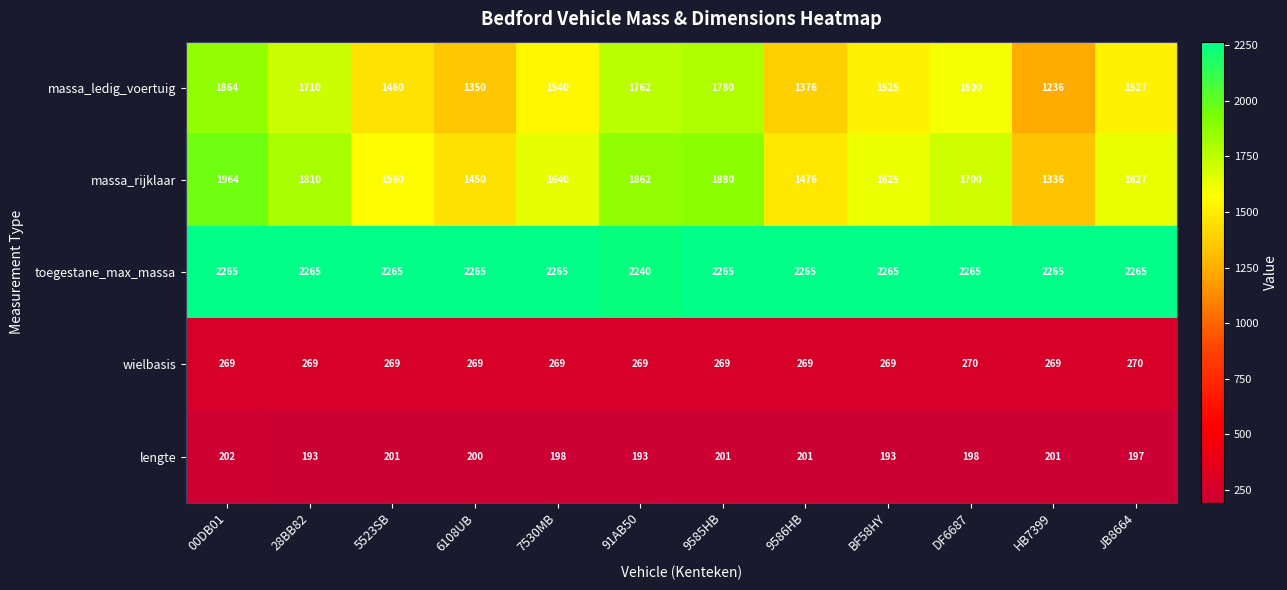

Where is lengte nearest to the value 197?

JB8664